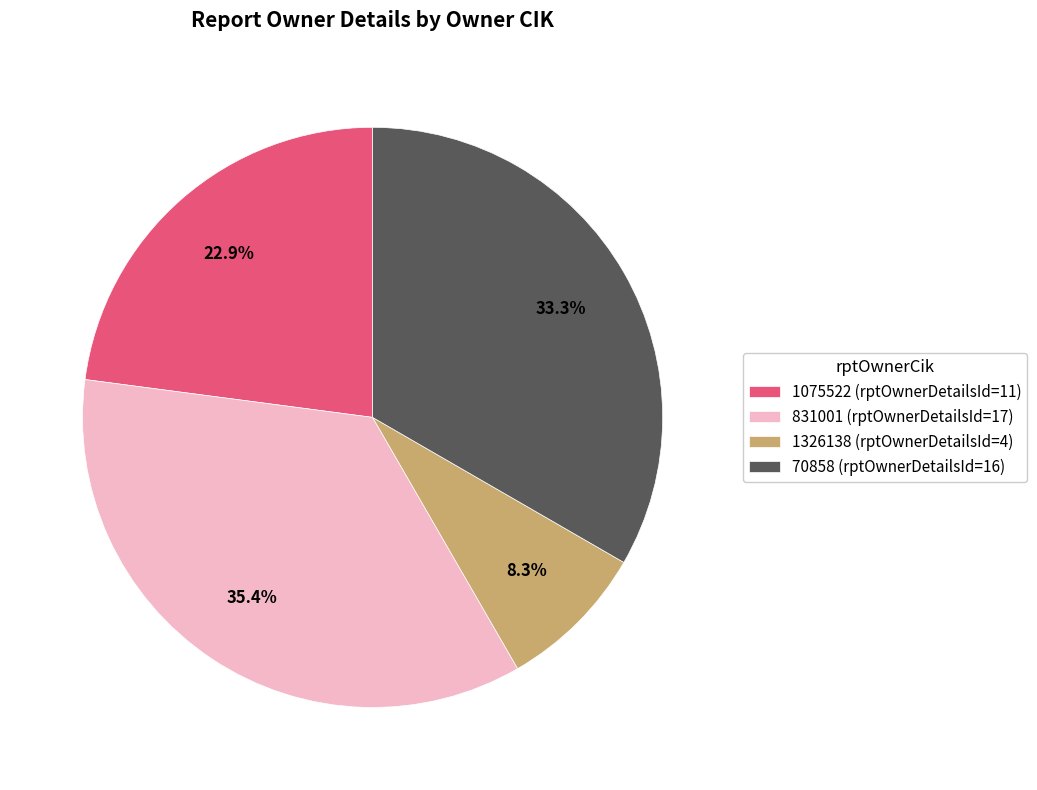

Is the sum of 70858 and 1326138 greater than half?

No